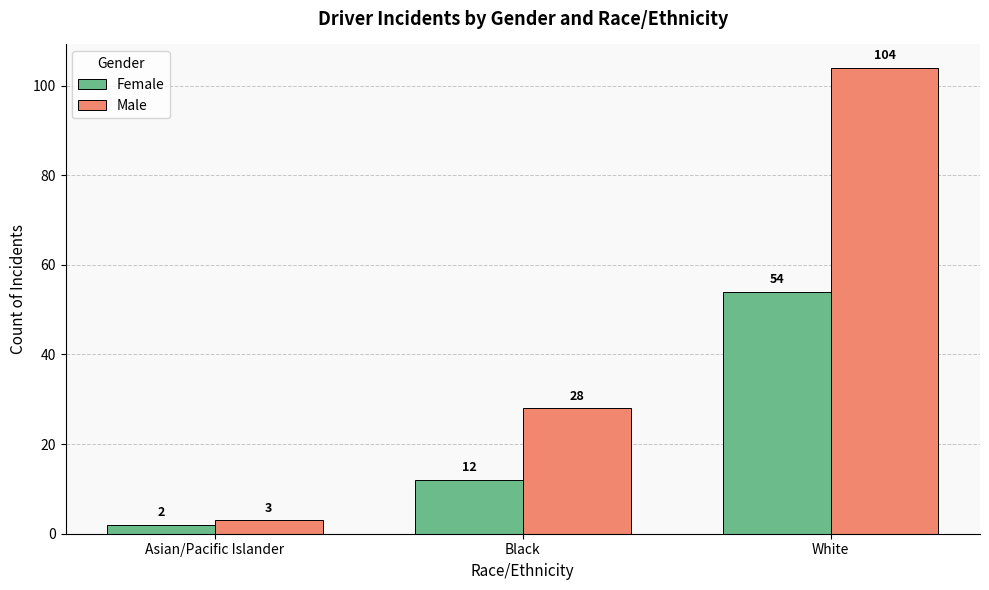

How many bars are there in total?

6